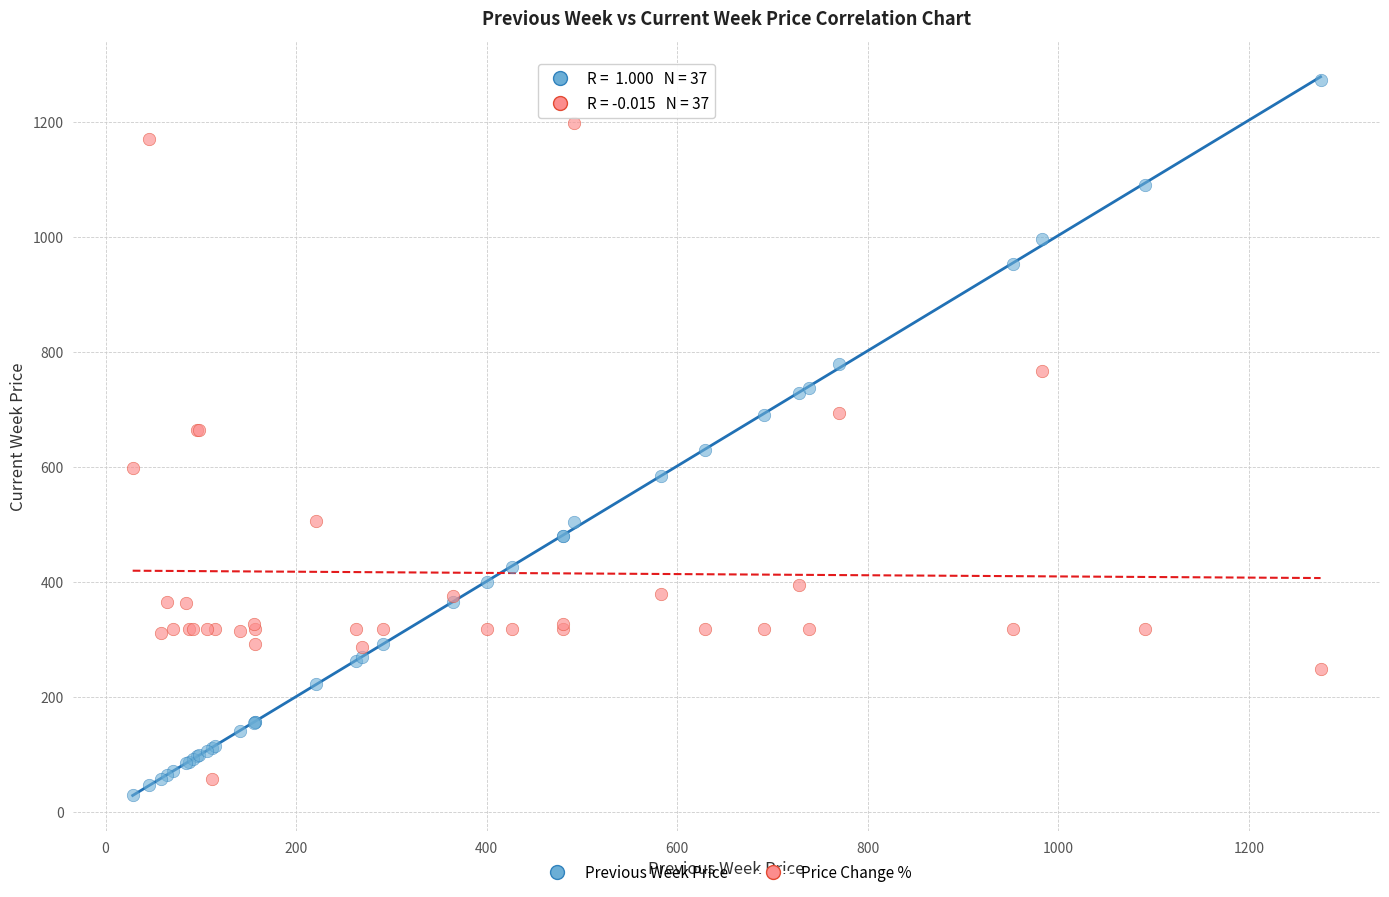

Which series has the widest spread of Y values?

Previous Week Price